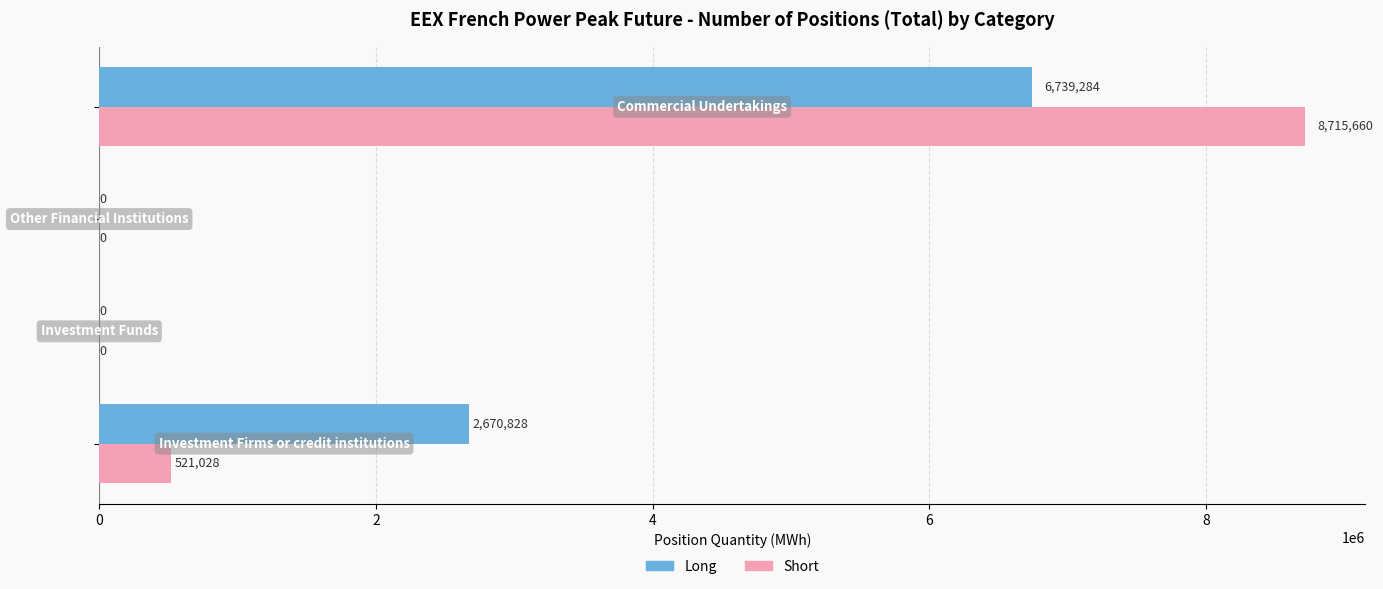

How many positive values does the Short series have?

2